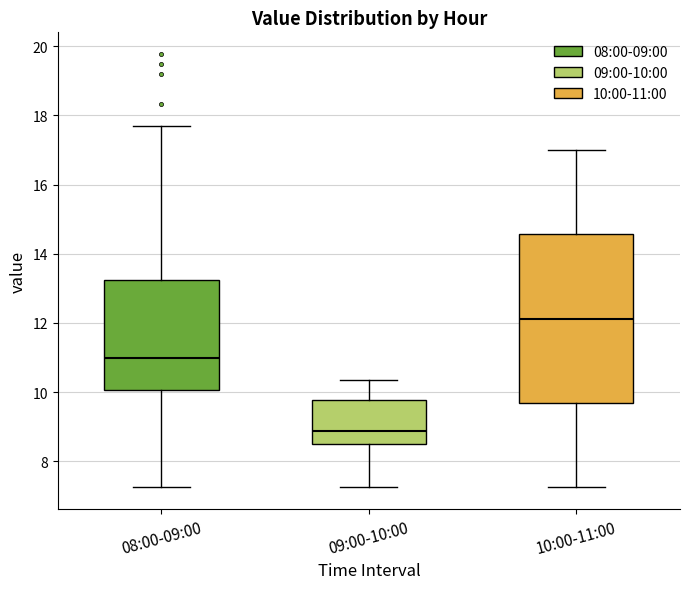

Which box is the tallest, from its lower edge to its upper edge?

10:00-11:00